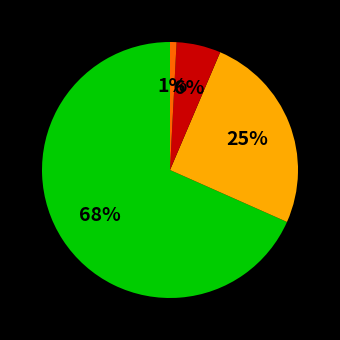

How many slices are in this pie chart?

4